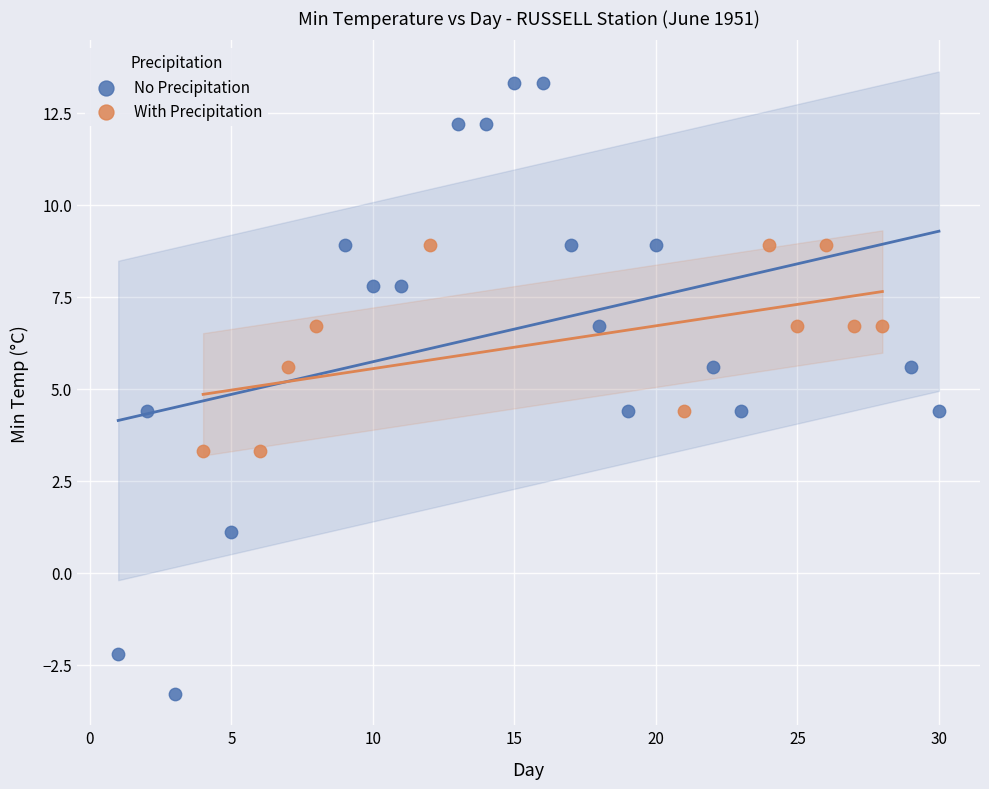

Which series reaches the maximum Y coordinate?

No Precipitation